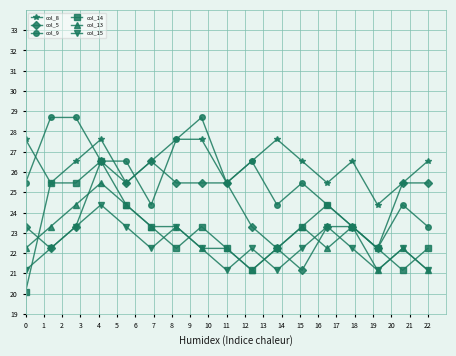

What is the maximum value shown in the chart?

28.7